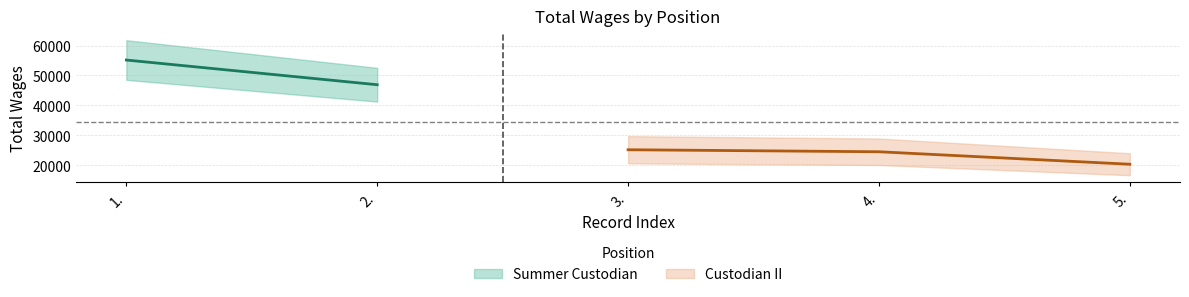

Which label corresponds to the largest value in the chart?

3.